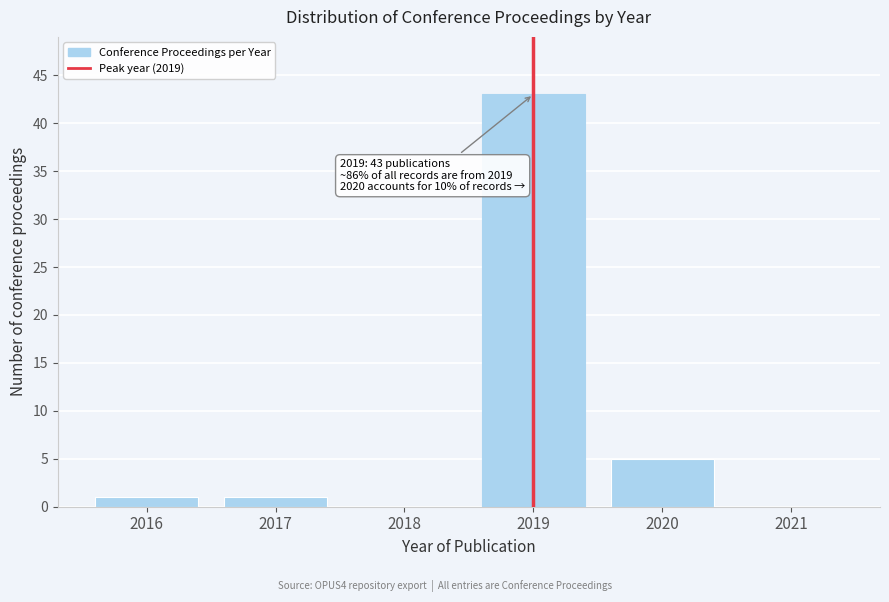

Reading right to left, transcribe all the data shown in this chart.

2021=0	2020=5	2019=43	2018=0	2017=1	2016=1